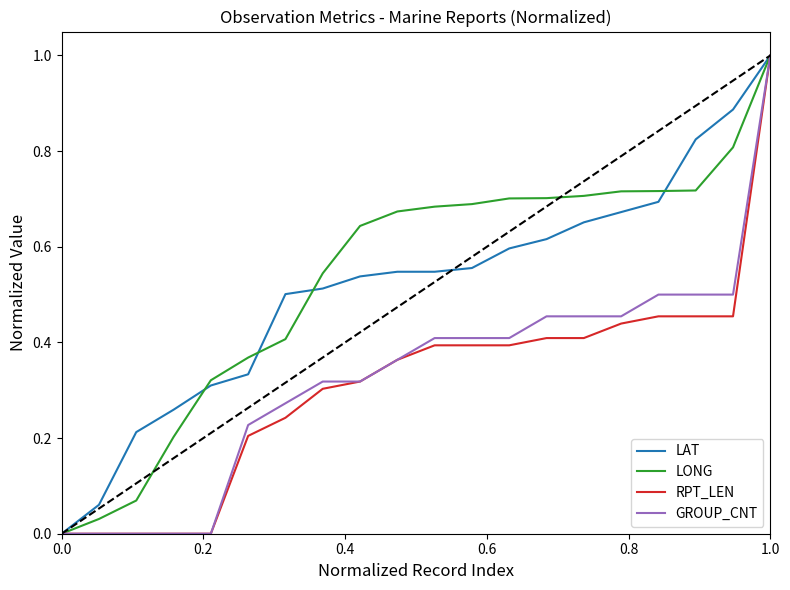

What is the greatest value displayed?

1.0